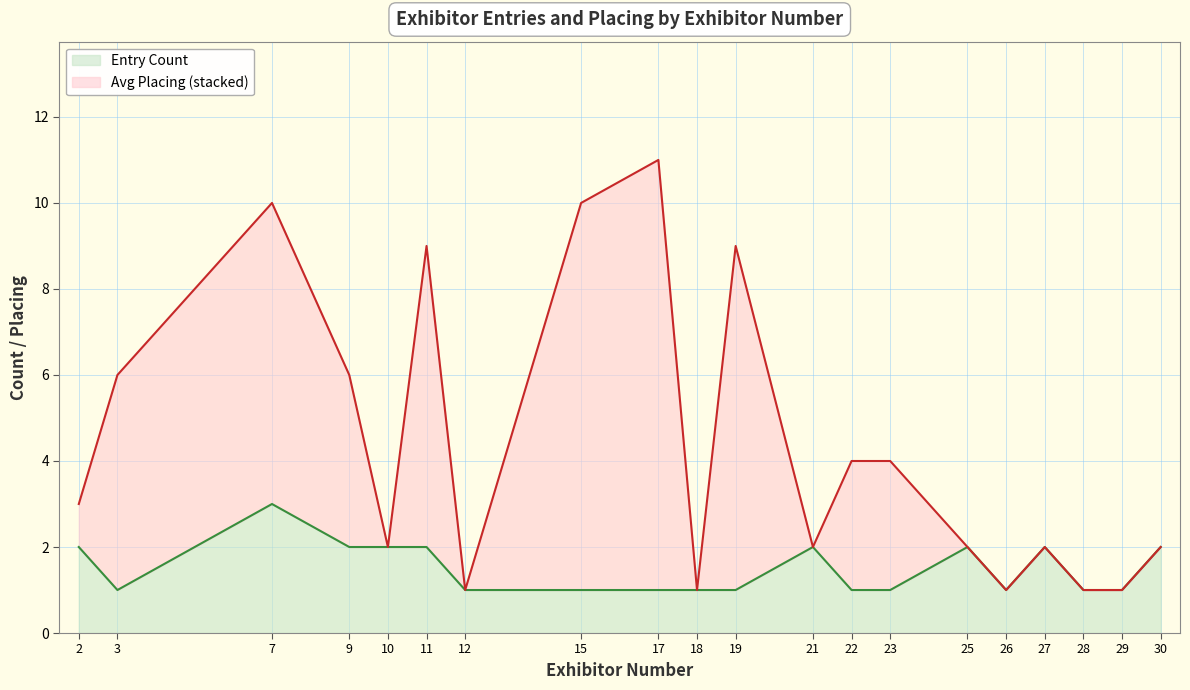

Rank the series by their average value, from highest to lowest.

Avg Placing, Entry Count